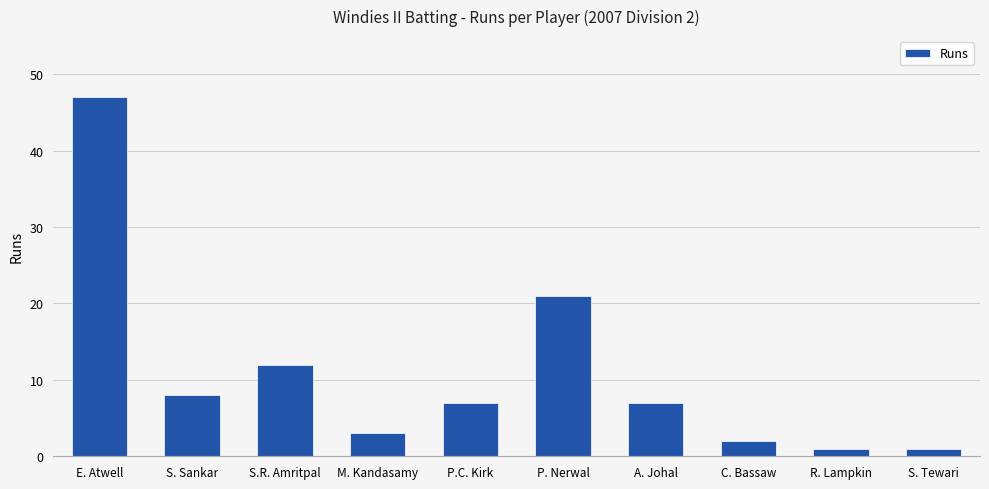

How many series are shown in this chart?

1